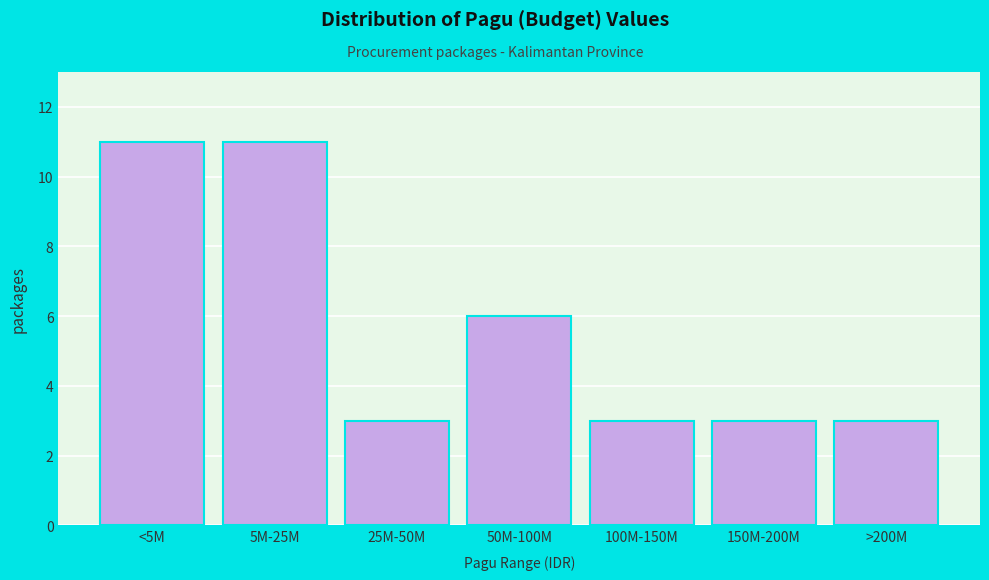

Reading right to left, transcribe all the data shown in this chart.

3	3	3	6	3	11	11